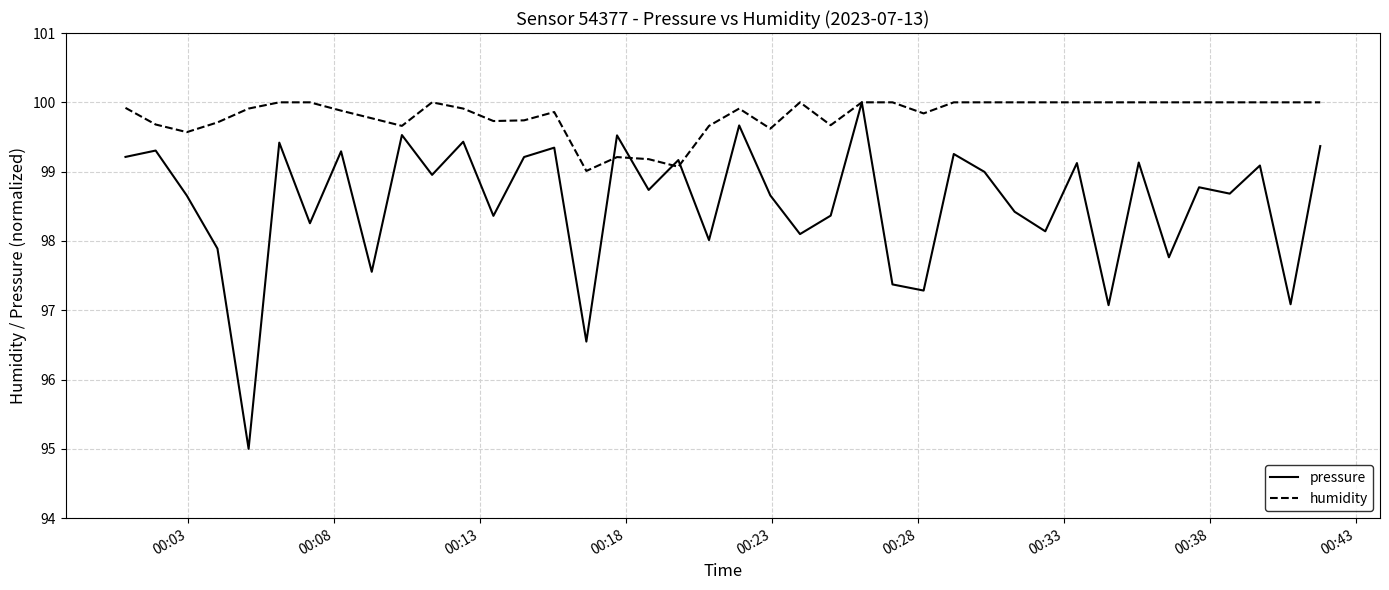

Which series has the widest spread of values?

pressure